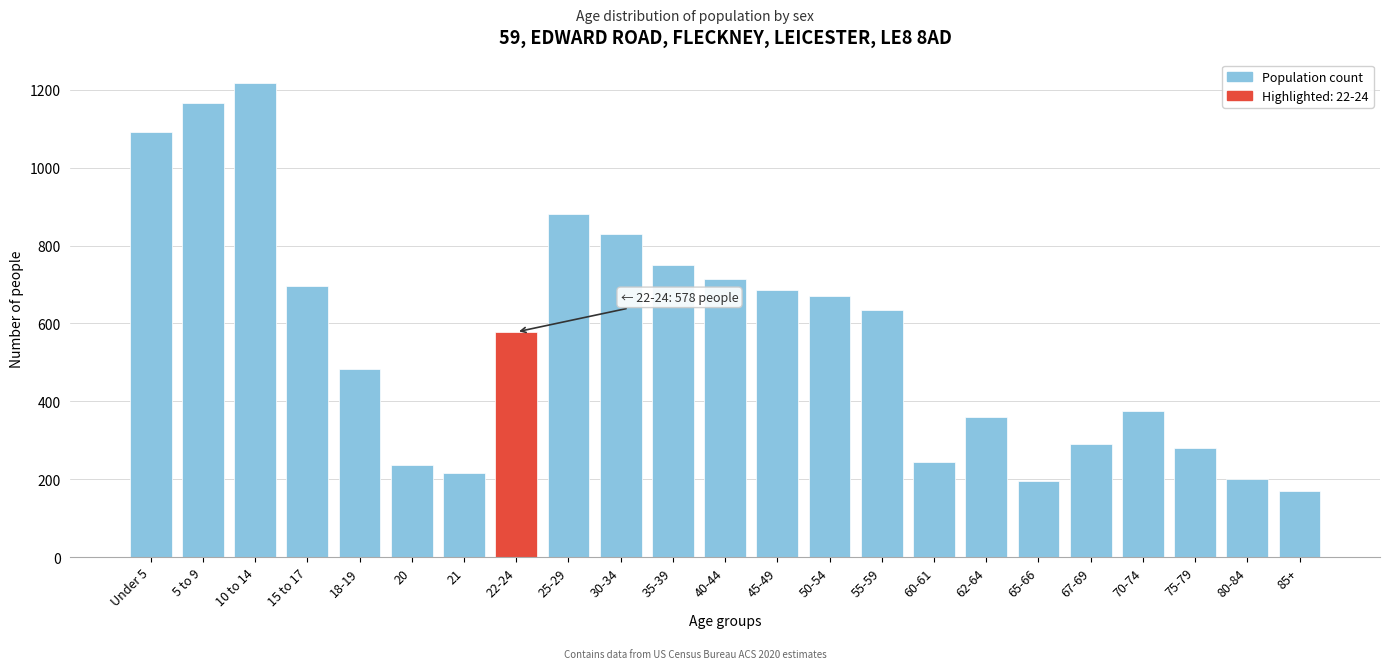

What is the change in value from 60-61 to 75-79?

+35